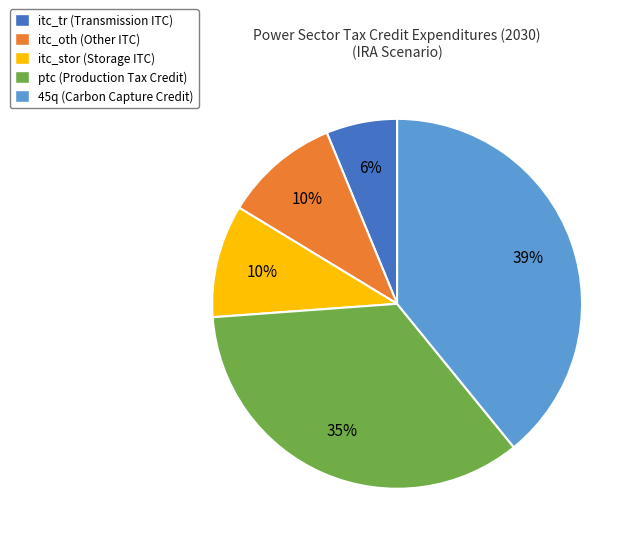

How many slices are in this pie chart?

5